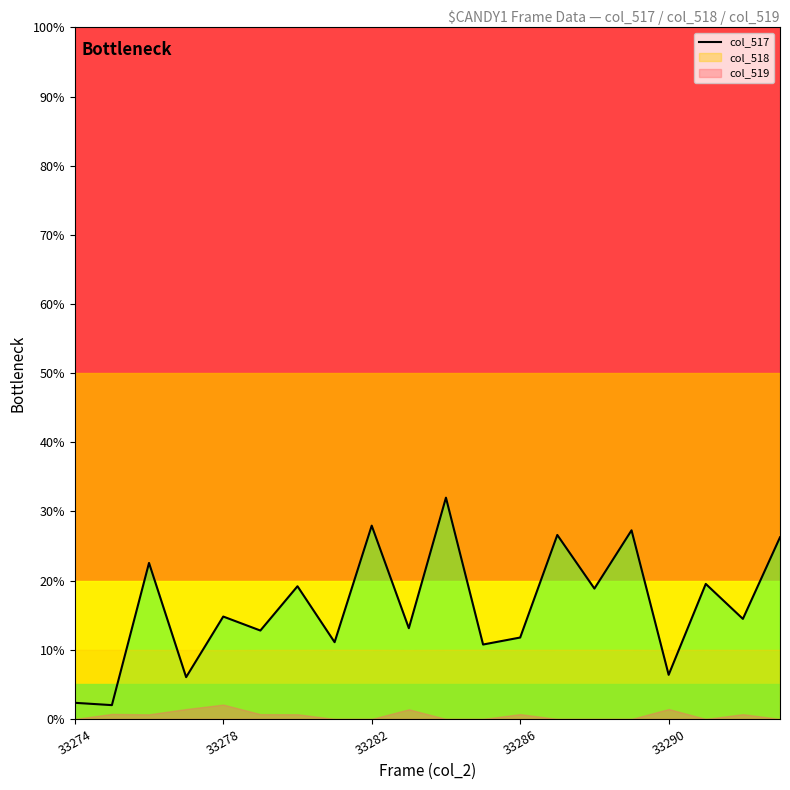

What is the highest value of the col_517 series?

32.0